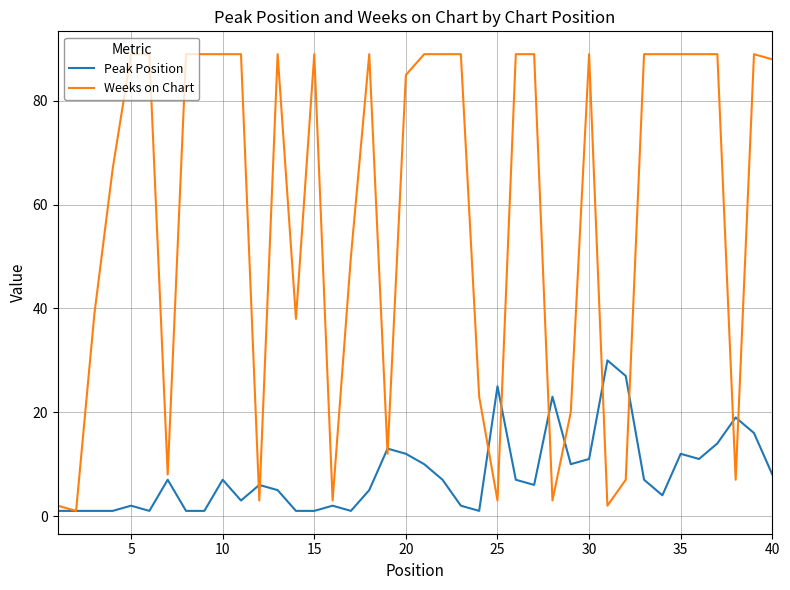

List the series in order of their peak value, lowest first.

Peak Position, Weeks on Chart